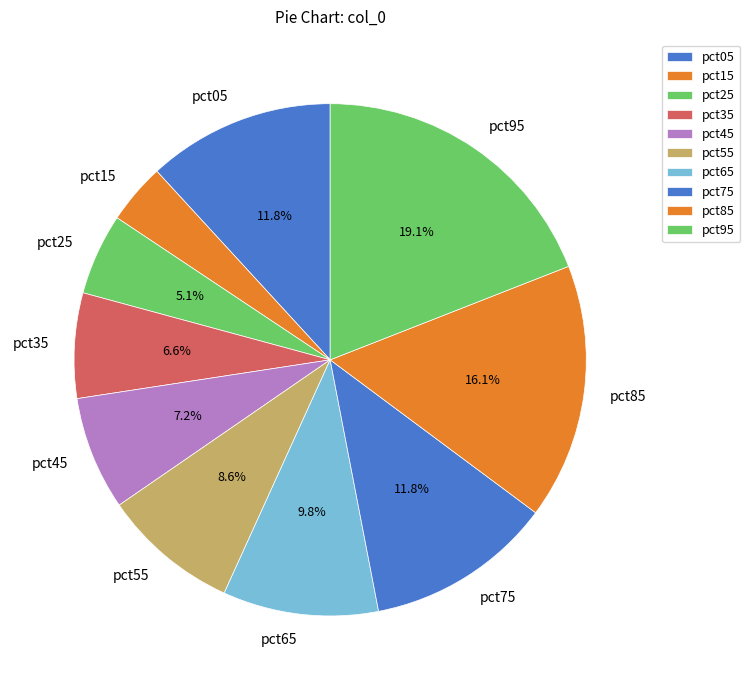

Is there any slice that represents more than half of the pie?

No